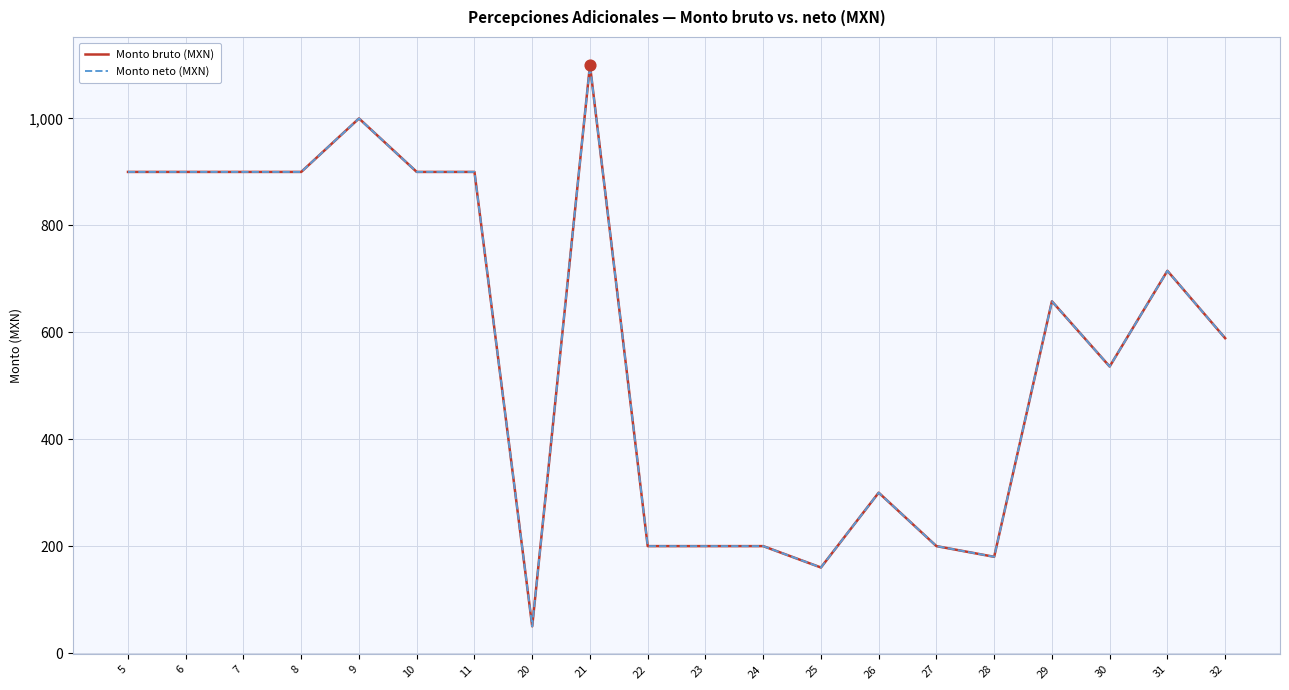

Is this an area chart (filled region under the line)?

No